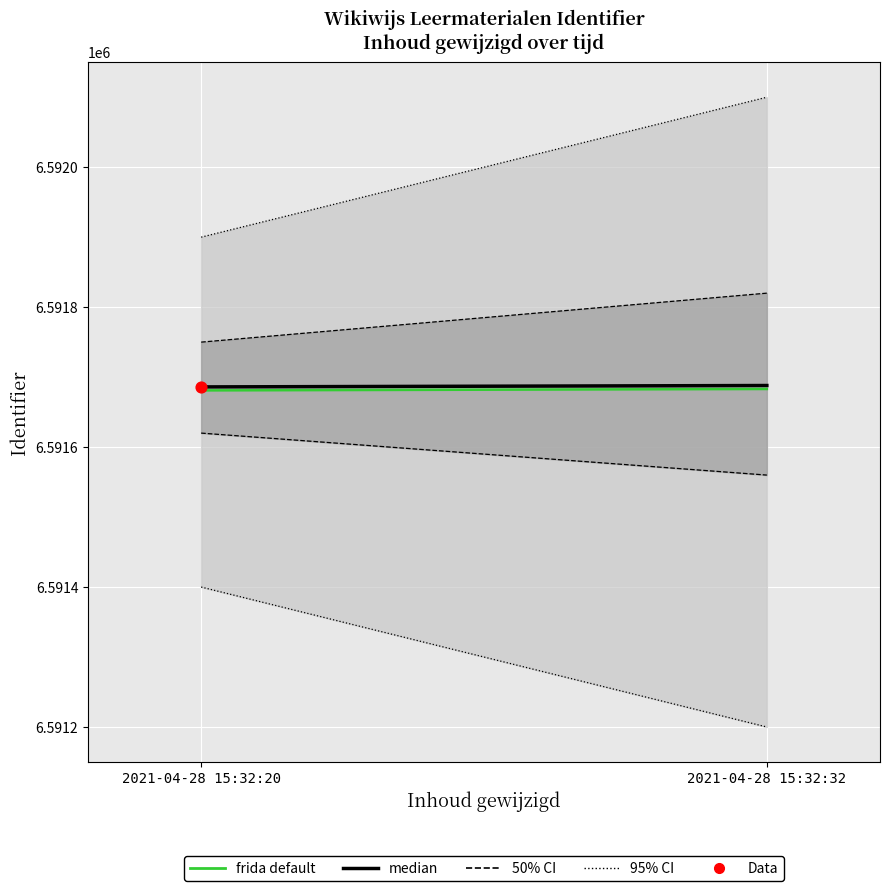

Which series has the largest total across all categories?

median